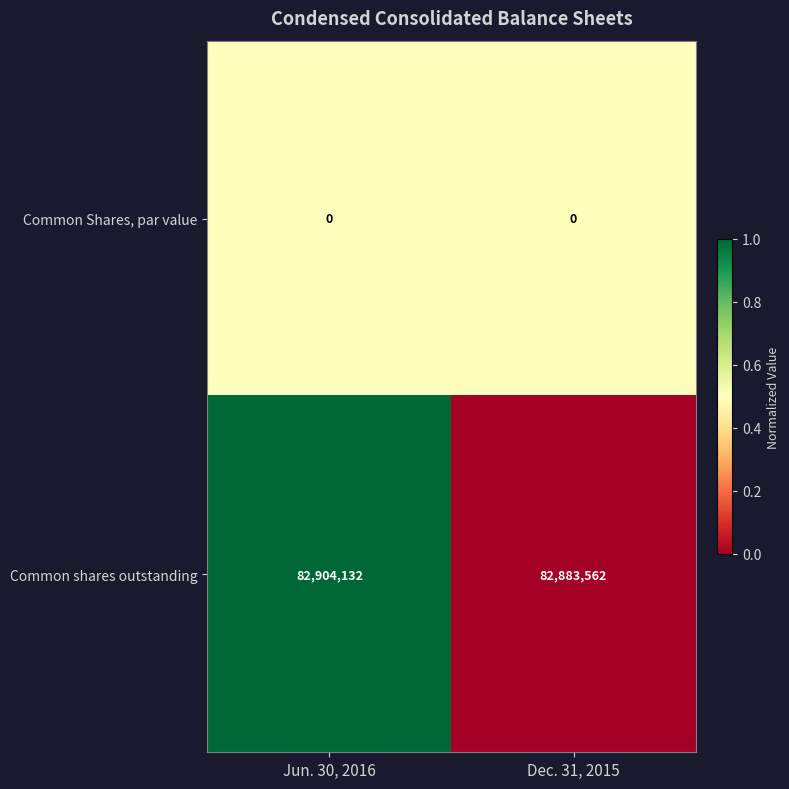

Which series changed the most between Jun. 30, 2016 and Dec. 31, 2015?

Common shares outstanding